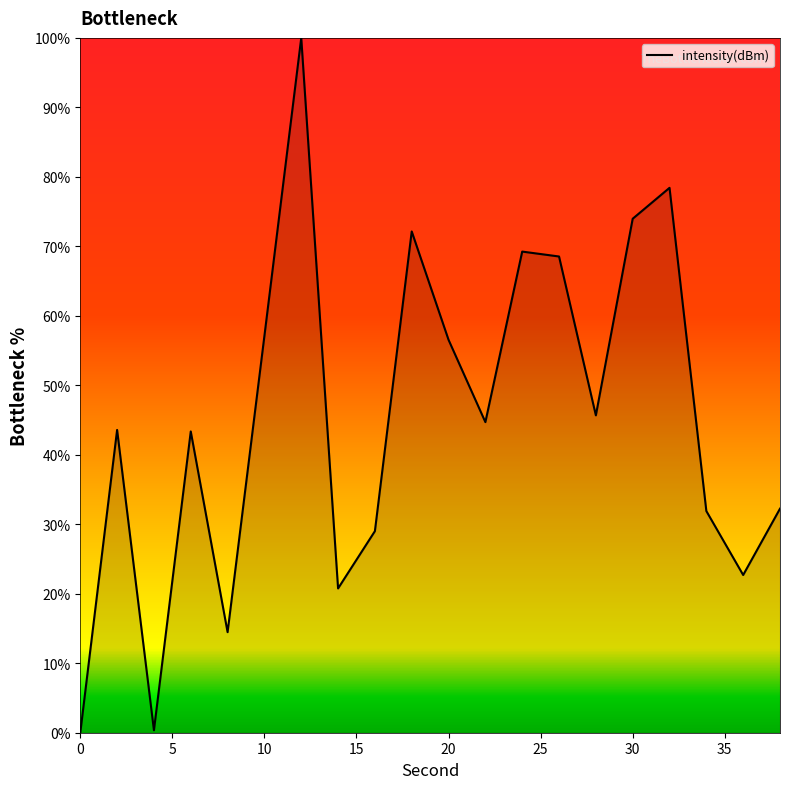

What is the difference between the maximum and minimum values?

100.0